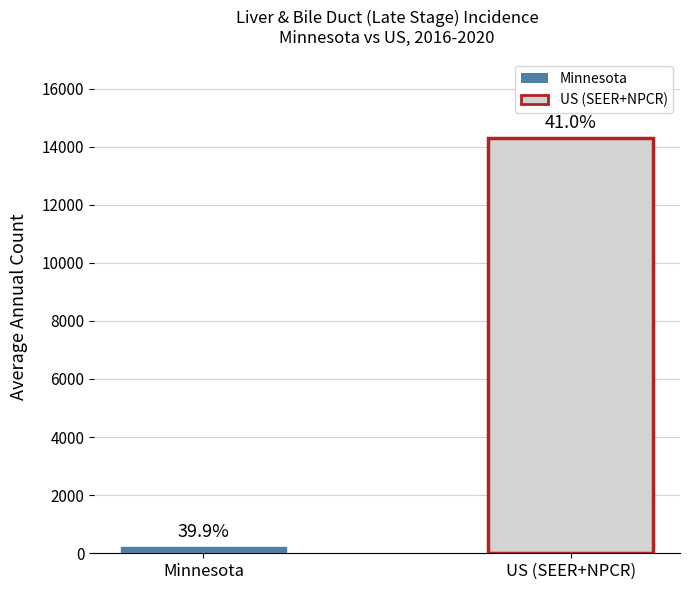

Are the bars horizontal?

No